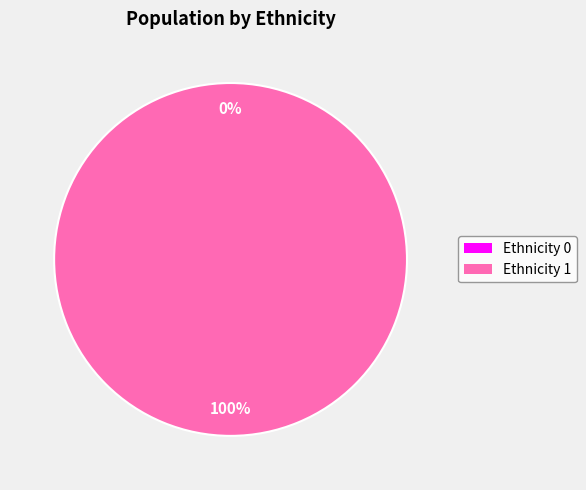

To the nearest percent, what portion does 1 (LAGS) represent?

100%